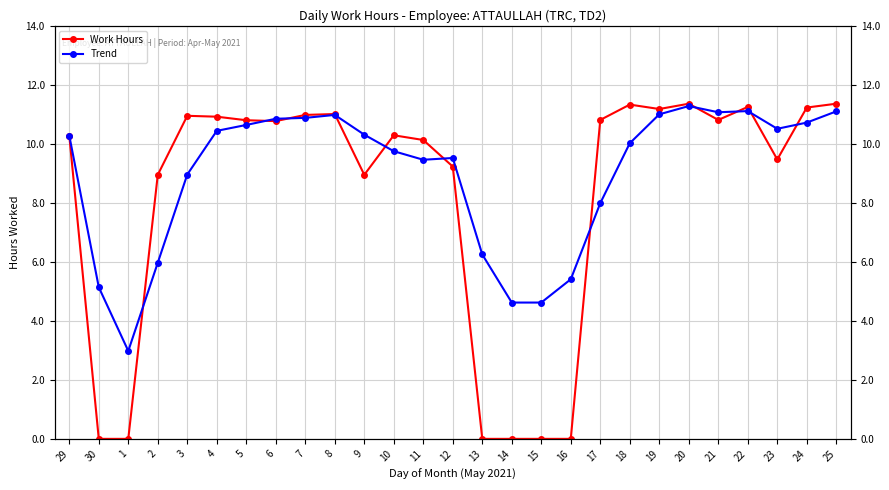

At which category is the sum across all series the highest?

20